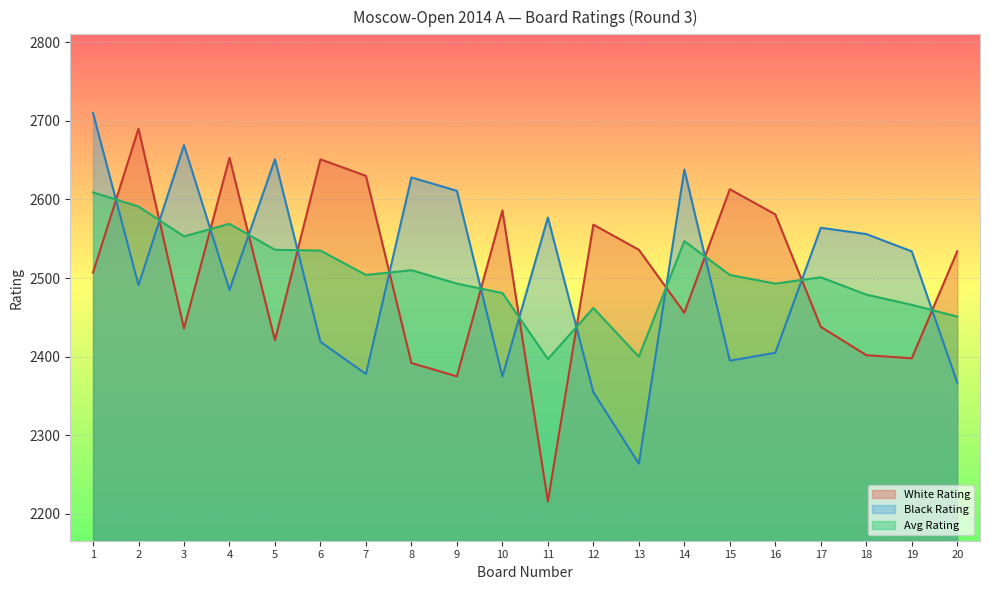

Reading left to right, what are all the values shown in this chart?

White Rating: 2507	2690	2436	2653	2421	2651	2630	2392	2375	2586	2216	2568	2536	2456	2613	2581	2438	2402	2398	2534
Black Rating: 2710	2491	2669	2485	2651	2419	2378	2628	2611	2375	2577	2355	2264	2638	2395	2405	2564	2556	2534	2367
Avg Rating: 2609	2591	2553	2569	2536	2535	2504	2510	2493	2481	2397	2462	2400	2547	2504	2493	2501	2479	2466	2451